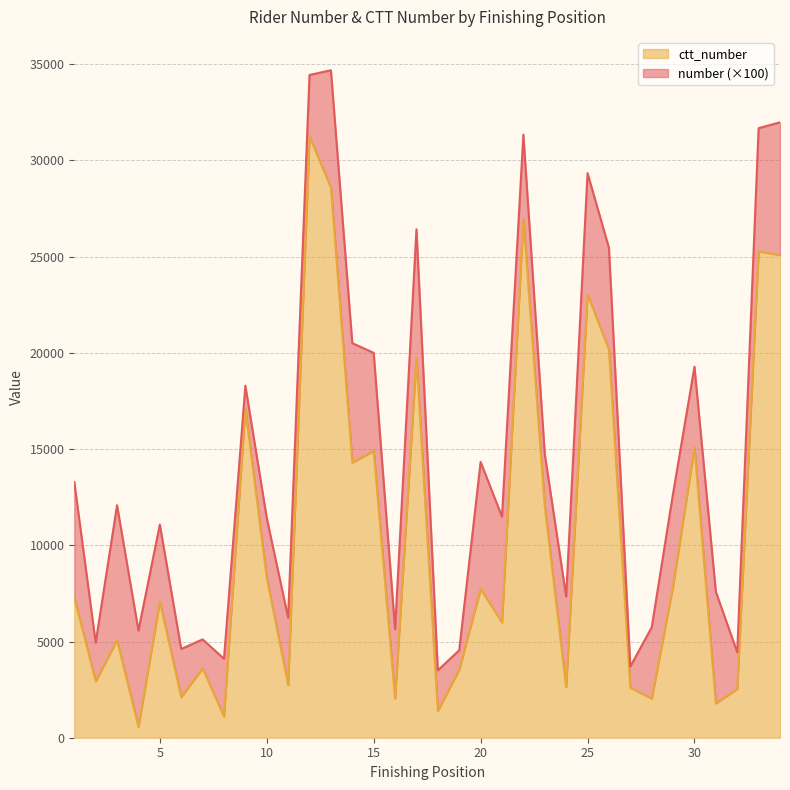

Where is the first local maximum?

3